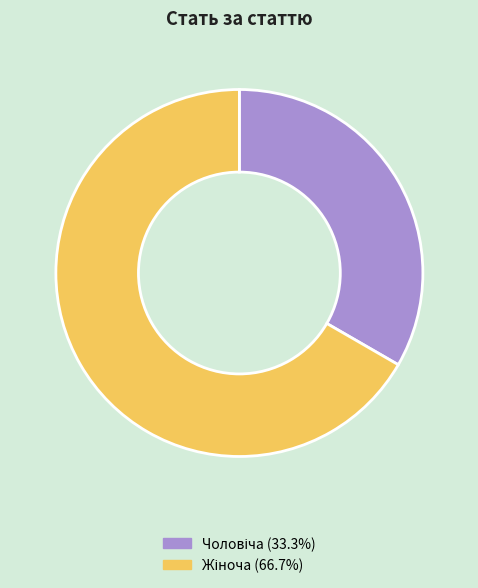

Is there a majority slice in this chart?

Yes